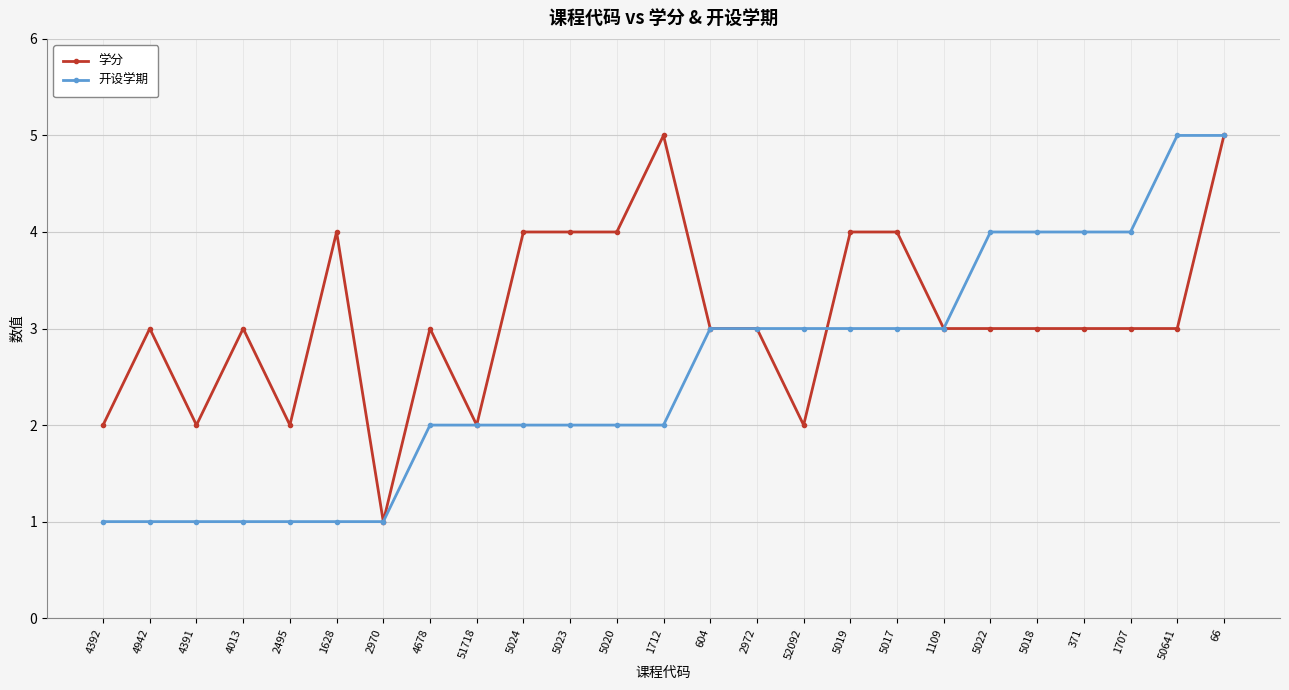

What is the highest value of the 学分 series?

5